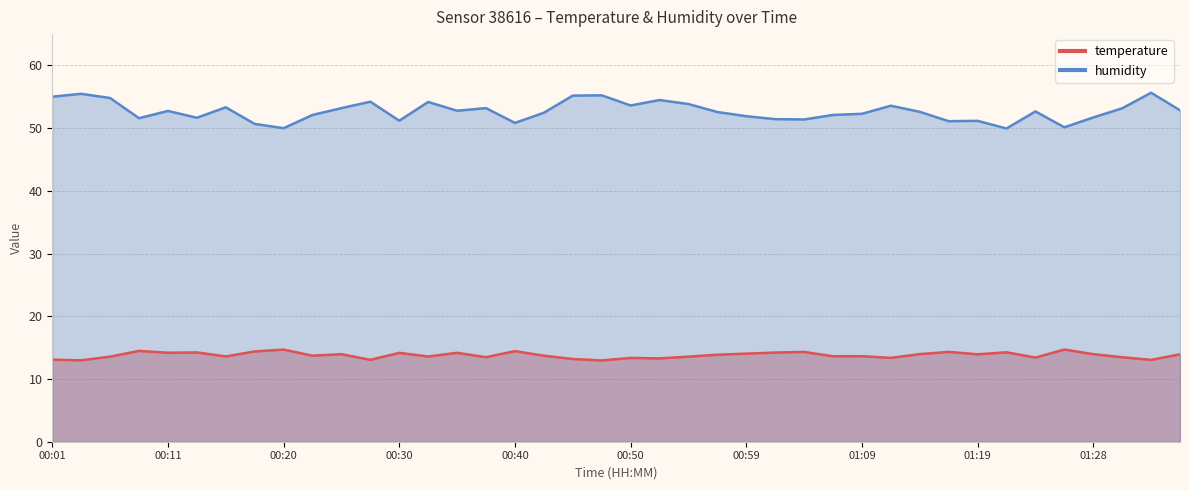

What is the highest value of the temperature series?

14.7